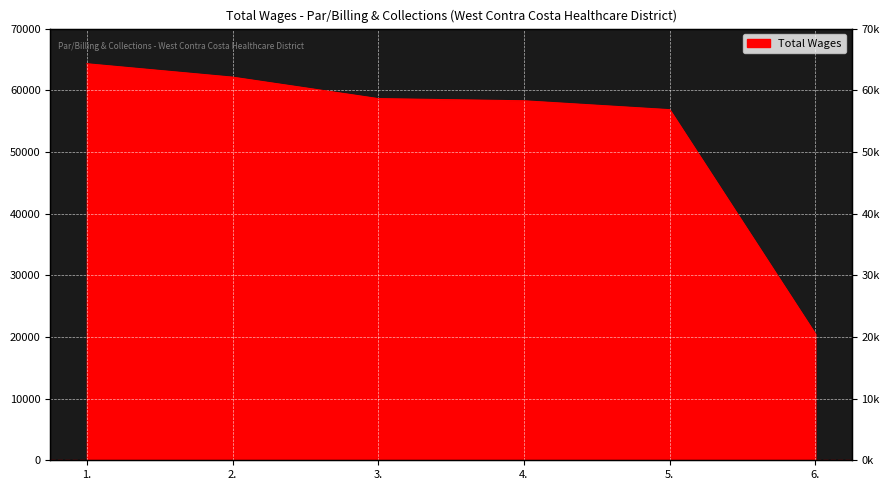

True or false: the data shows 62125 at 2..

True